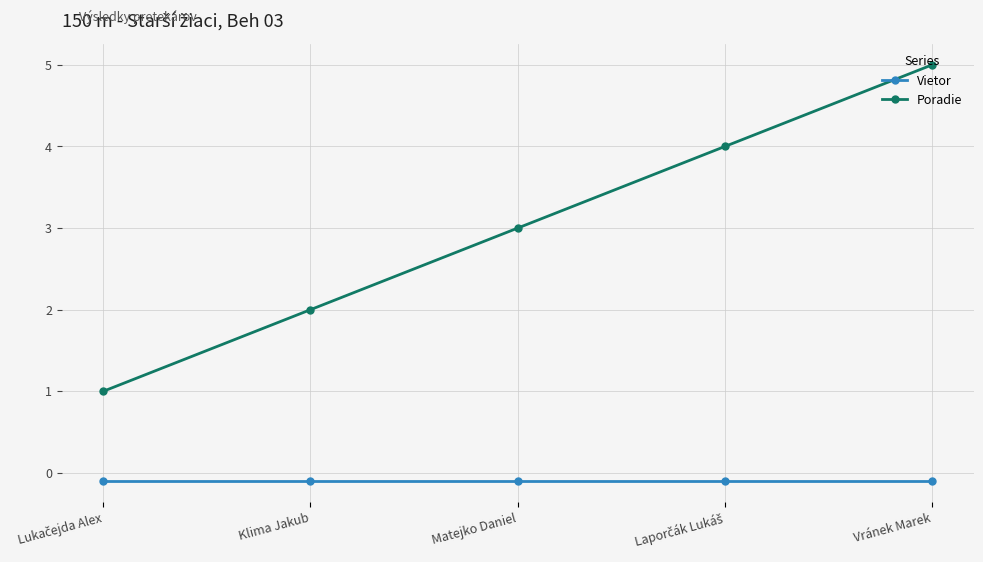

What is the label of the 5th point from the left?

Vránek Marek